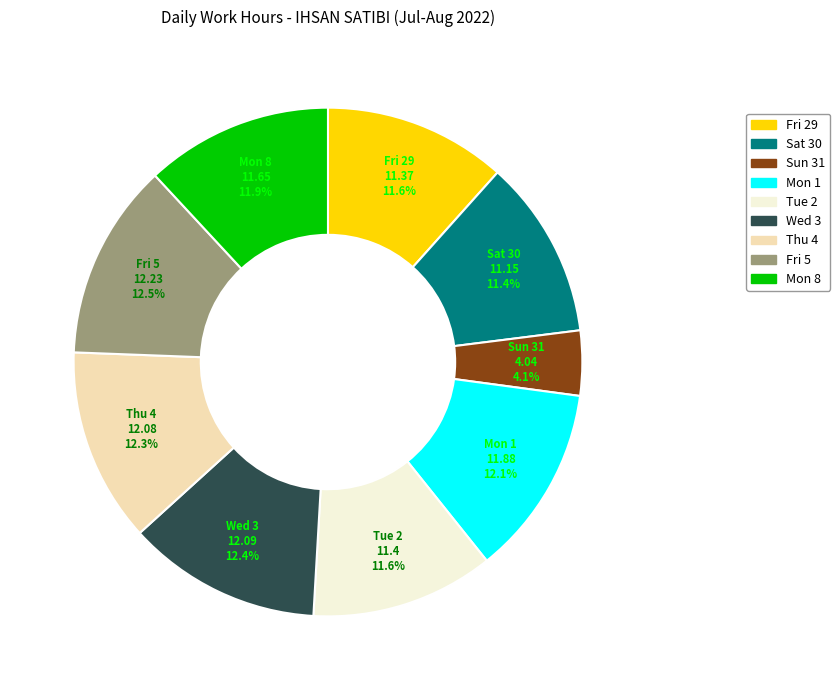

Count the number of slices in the pie.

9